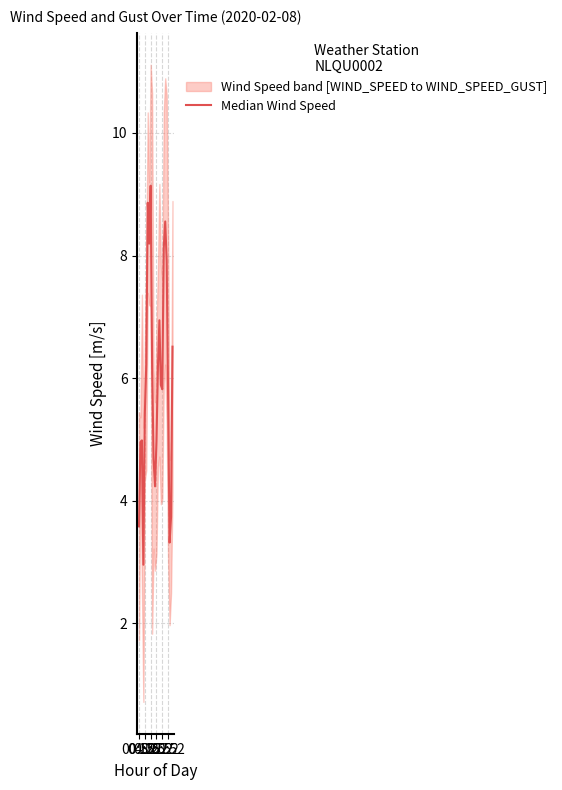

True or false: the data shows 8.2 at 7.

True